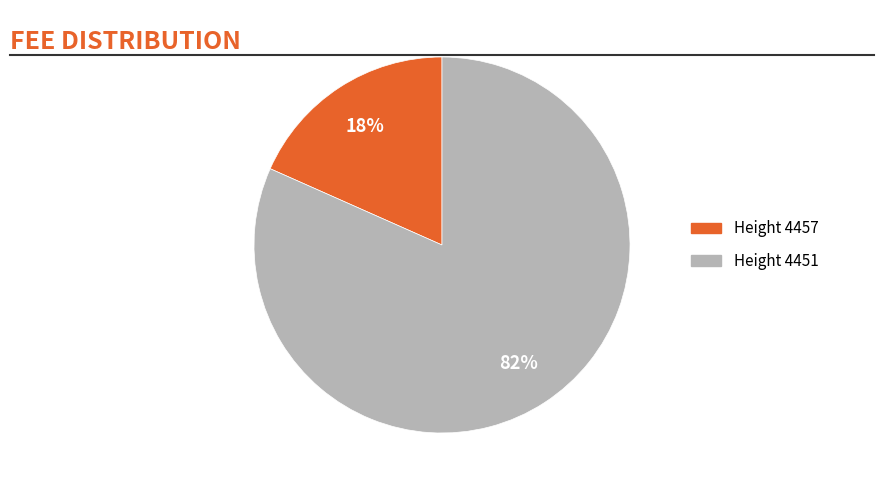

To the nearest percent, what is the average slice percentage?

50%